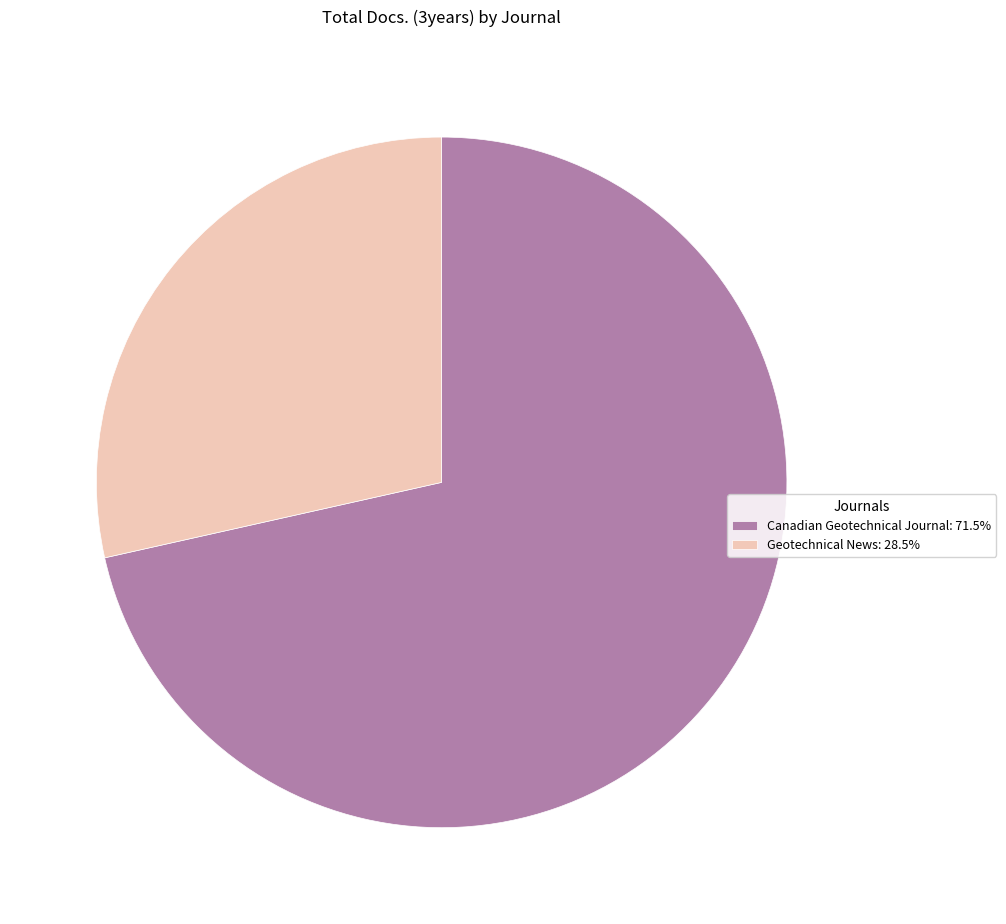

Approximately how many times larger is the value at Geotechnical News: 28.5% compared to Canadian Geotechnical Journal: 71.5%?

0.4